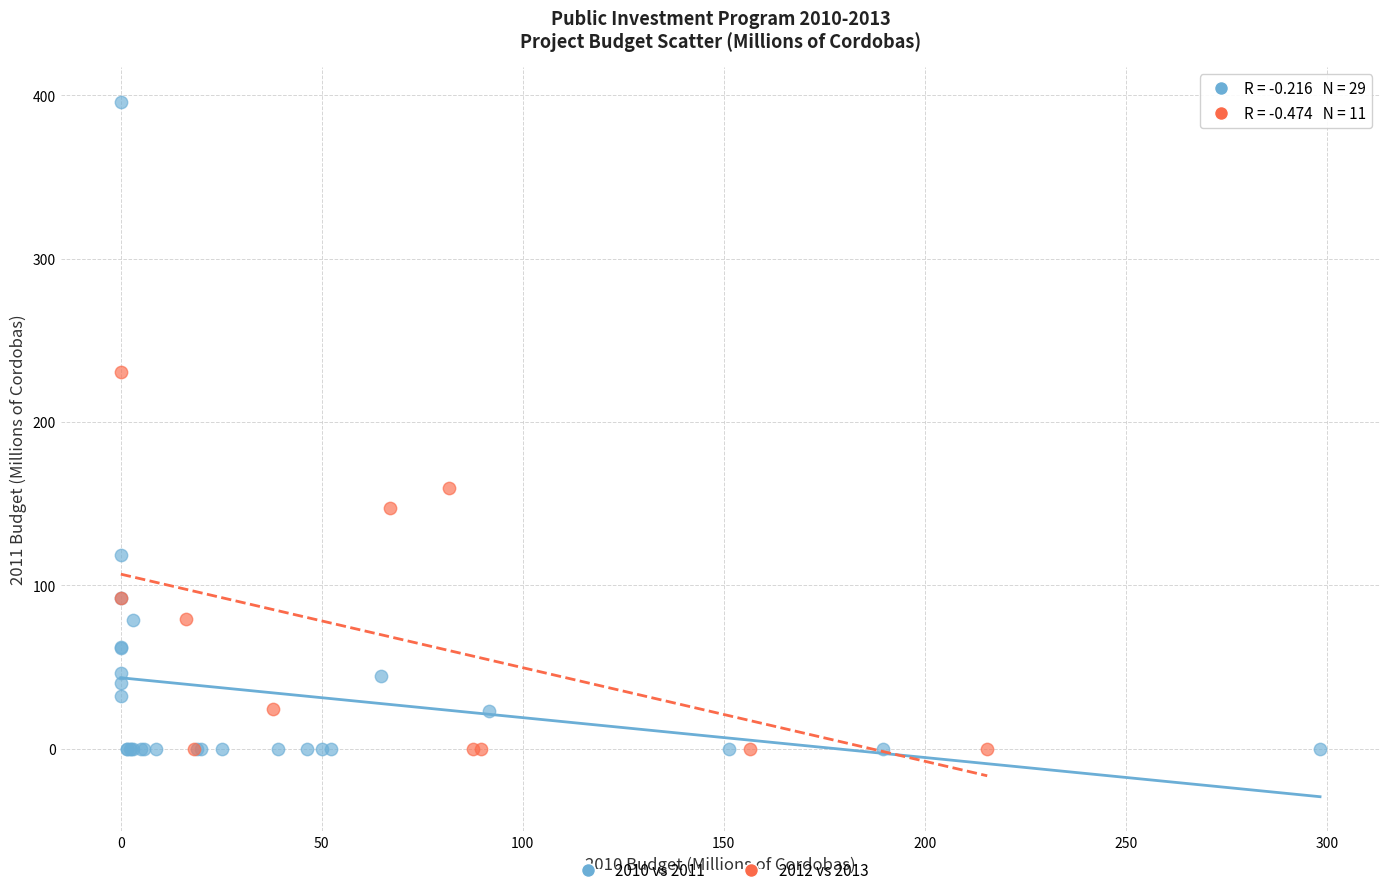

Which series has the widest spread of Y values?

2010 vs 2011